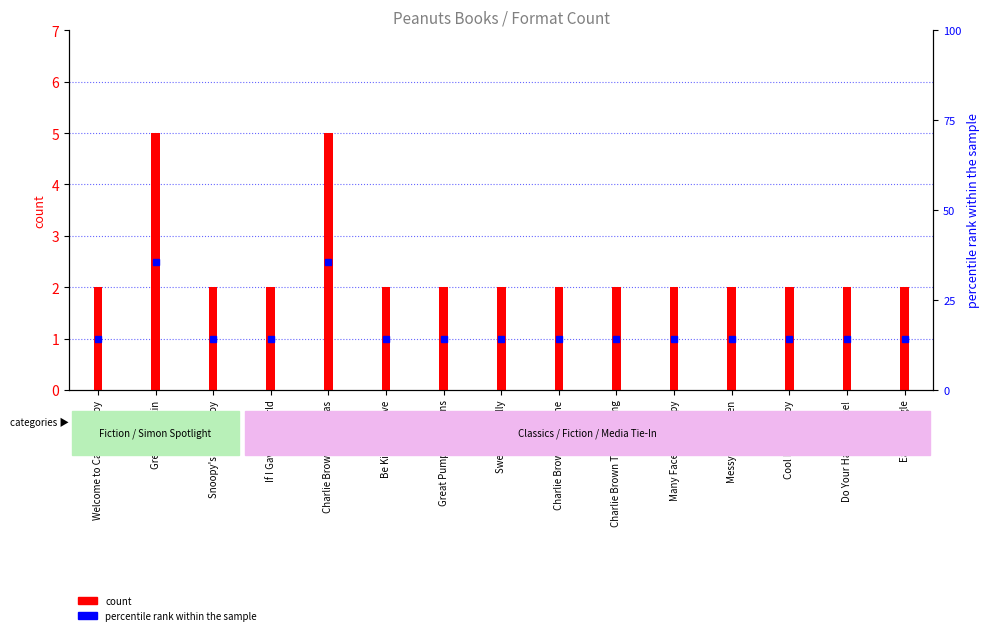

How many bars are there in total?

15